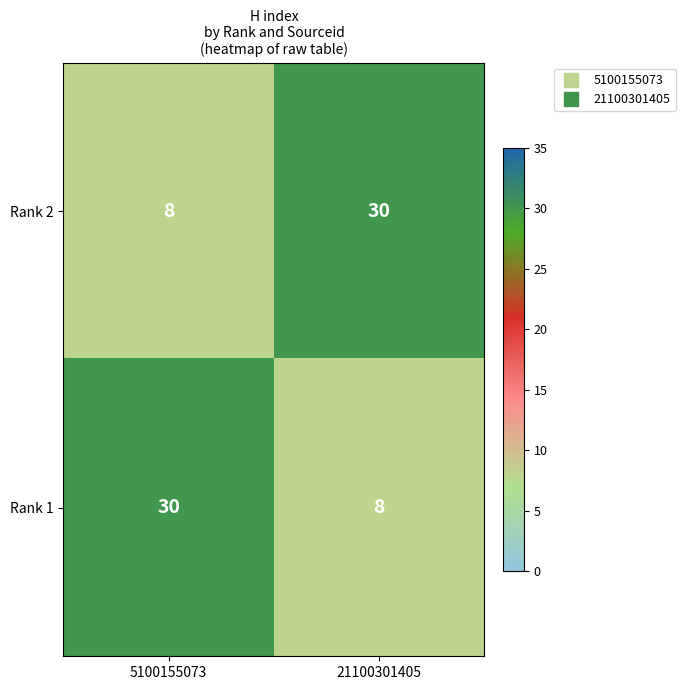

Is it true that Rank 1 equals 14 at 21100301405?

False